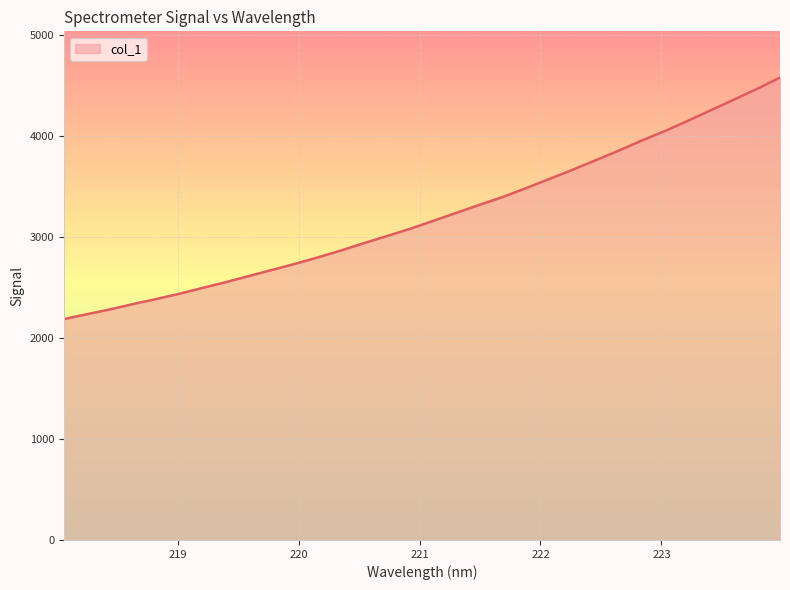

What is the difference between the maximum and minimum values?

2390.6